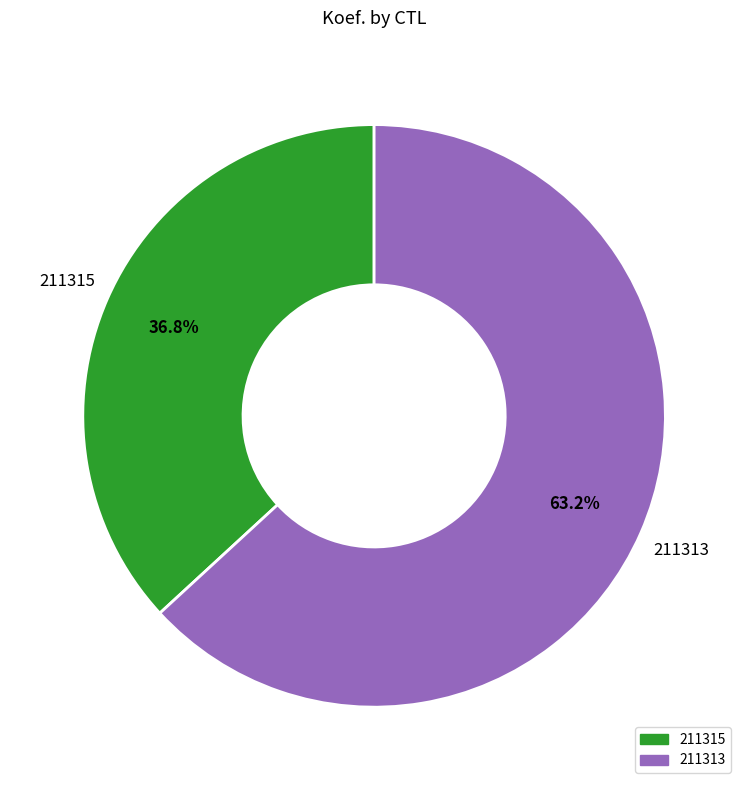

To the nearest percent, what is the combined percentage of 211313 and 211315?

100%